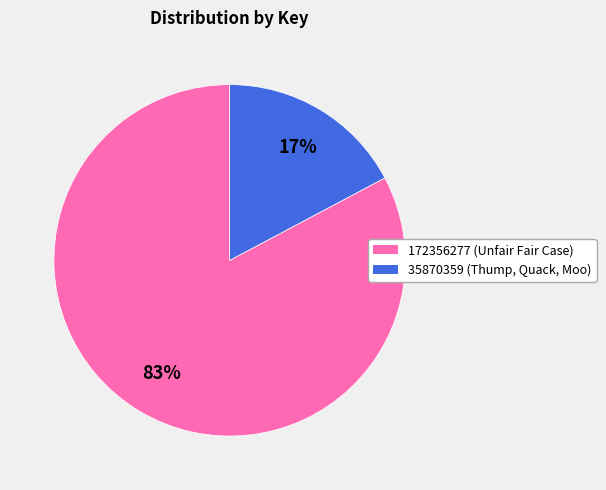

To the nearest percent, what portion does 35870359 represent?

17%